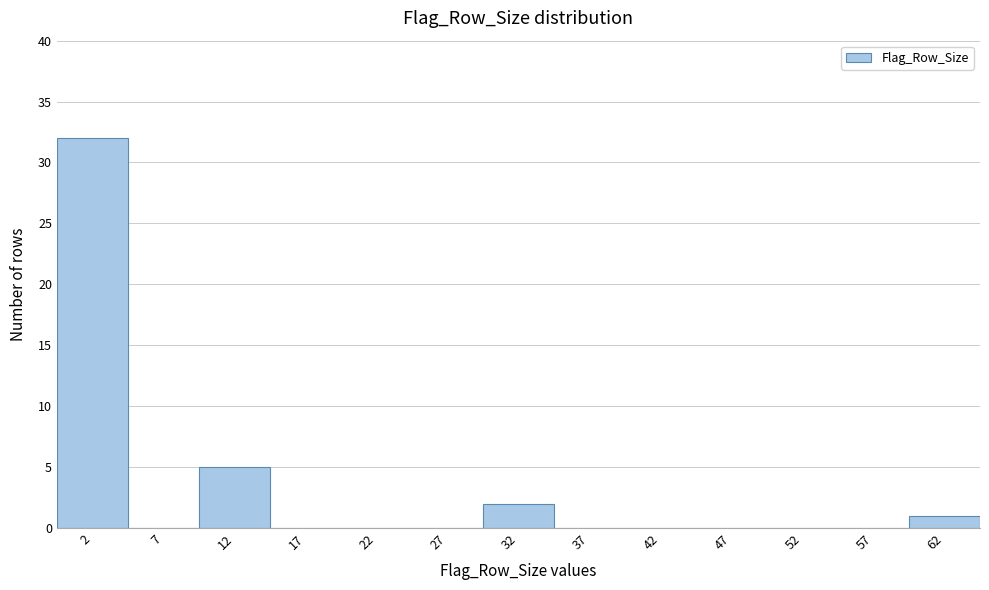

Reading left to right, transcribe this chart: for each bar, give the range it covers on the x-axis and its height. The values are not printed on the chart, so give them approximately, as read against the axis.

0 to 5: 32
5 to 10: 0
10 to 15: 5
15 to 20: 0
20 to 25: 0
25 to 30: 0
30 to 35: 2
35 to 40: 0
40 to 45: 0
45 to 50: 0
50 to 55: 0
55 to 60: 0
60 to 65: 1